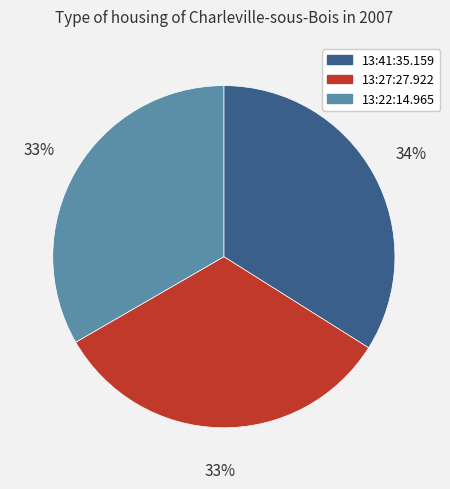

To the nearest percent, what portion does 13:41:35.159 represent?

34%